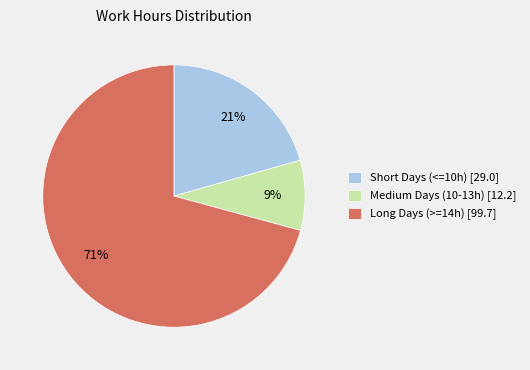

To the nearest percent, what percentage of the pie is Short Days (<=10h) [29.0]?

21%